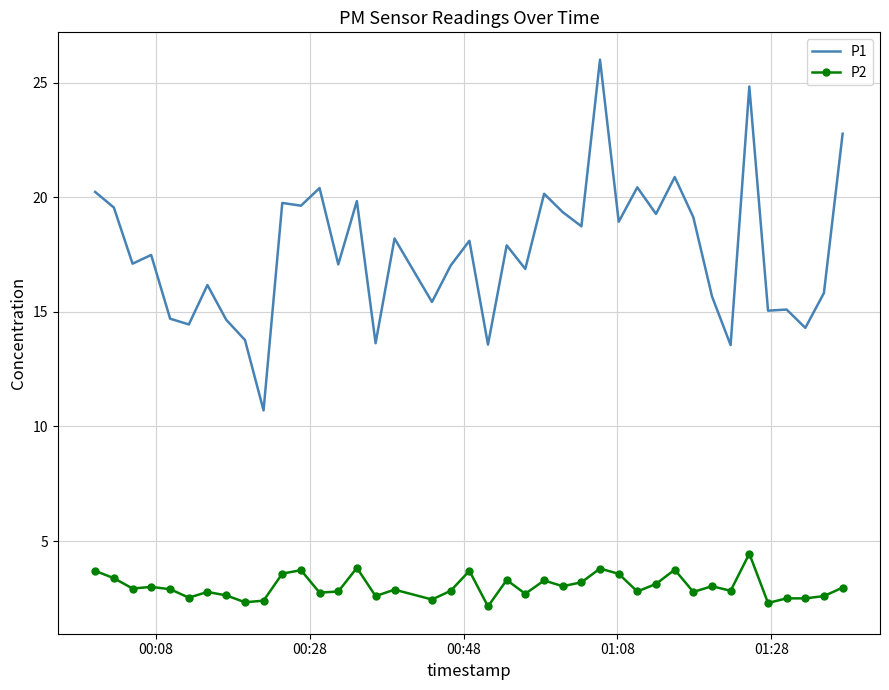

Count the number of categories in the chart.

40